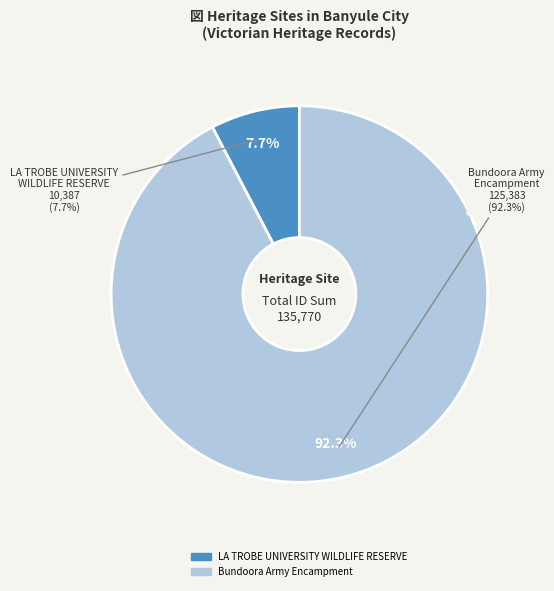

Which category has the smallest portion of the pie?

LA TROBE UNIVERSITY WILDLIFE RESERVE